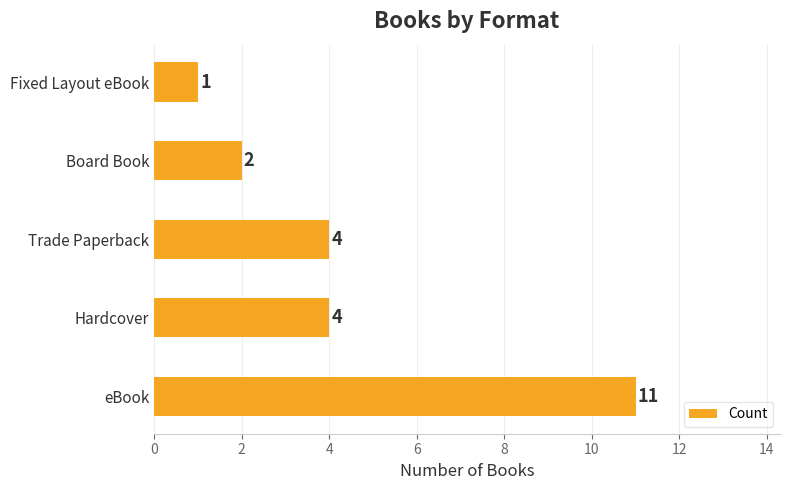

What is the smallest value displayed?

1